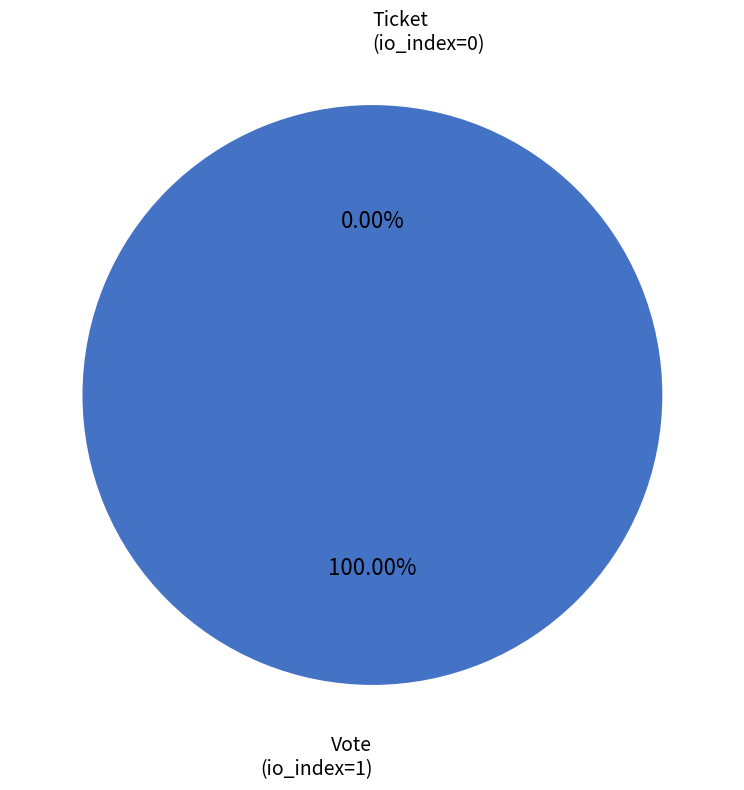

What is the largest slice in the pie chart?

Vote (io_index=1)